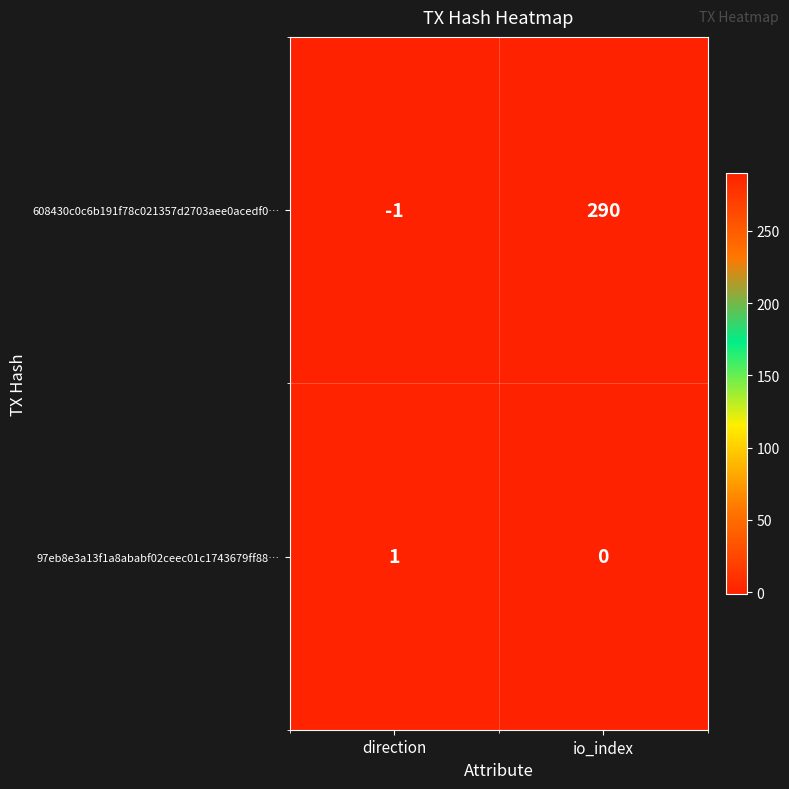

How many distinct data groups are displayed?

2